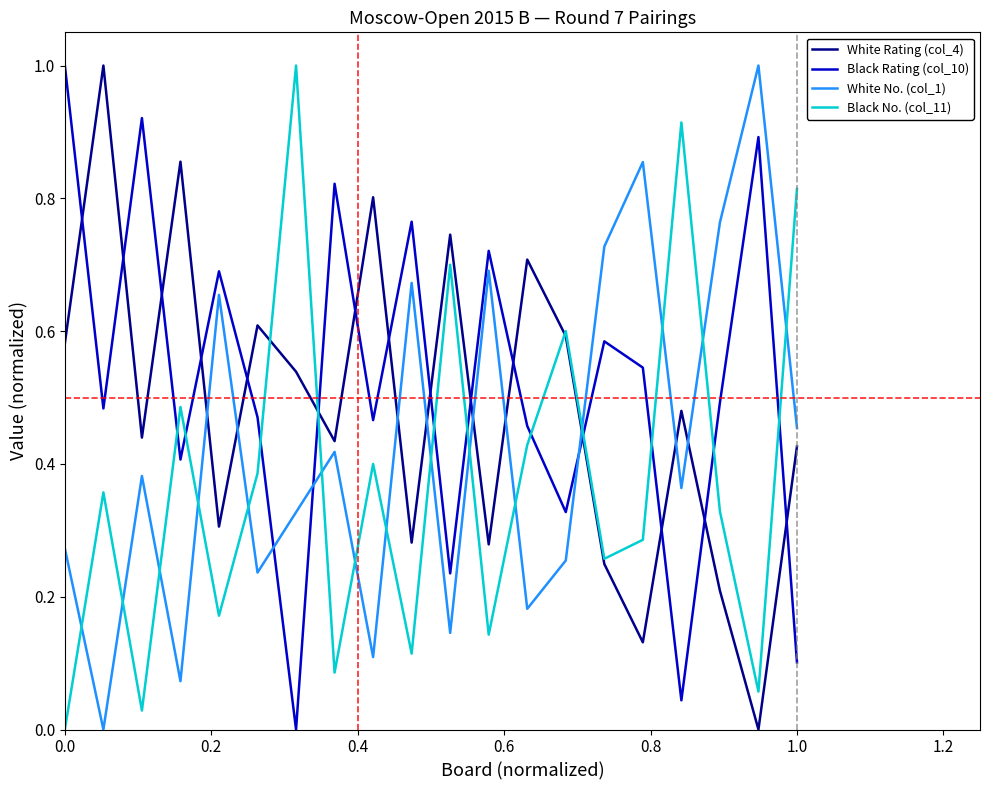

What is the greatest value displayed?

1.0